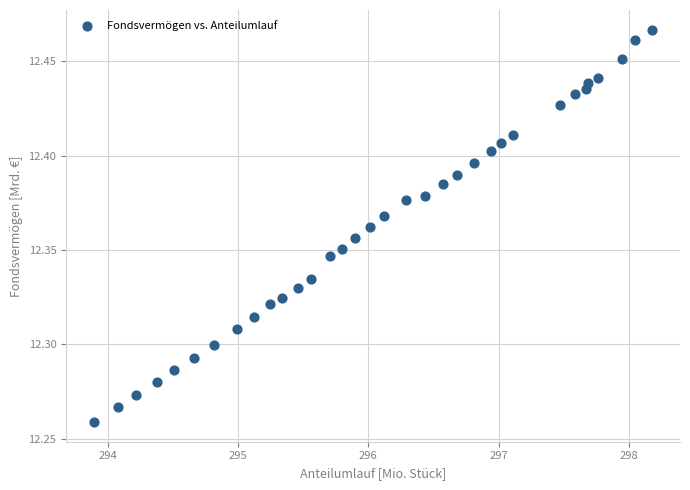

What is the range of X values (max minus min)?

4.3